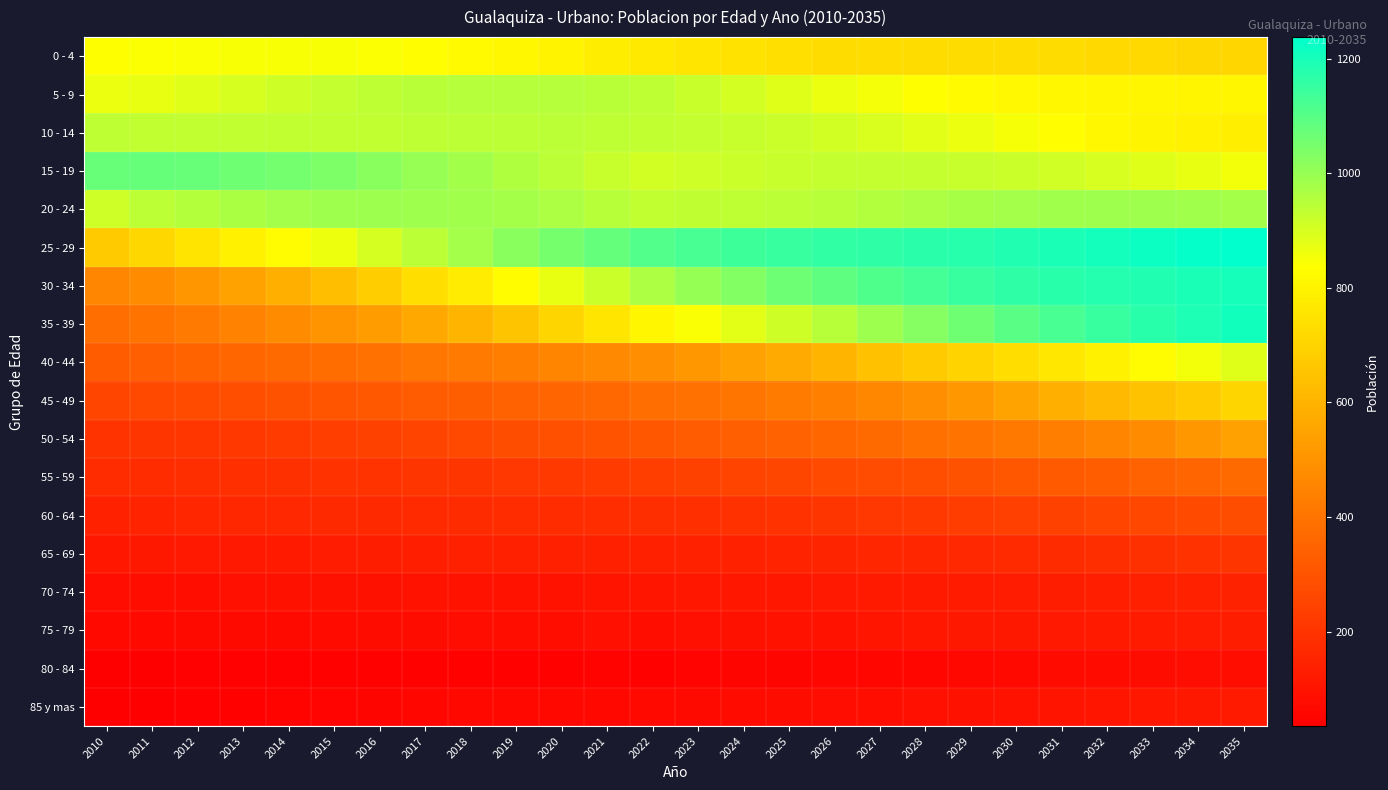

Which has a higher value, 2023 or 2012?

2012